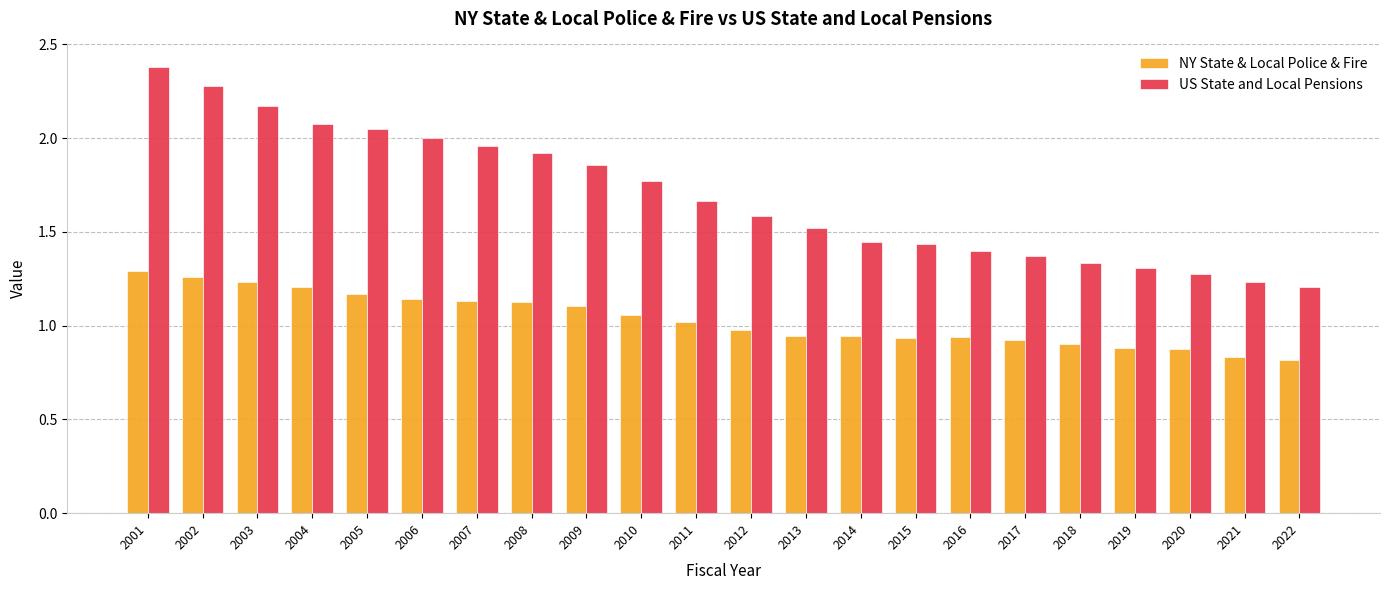

At which label does US State and Local Pensions reach its peak?

2001